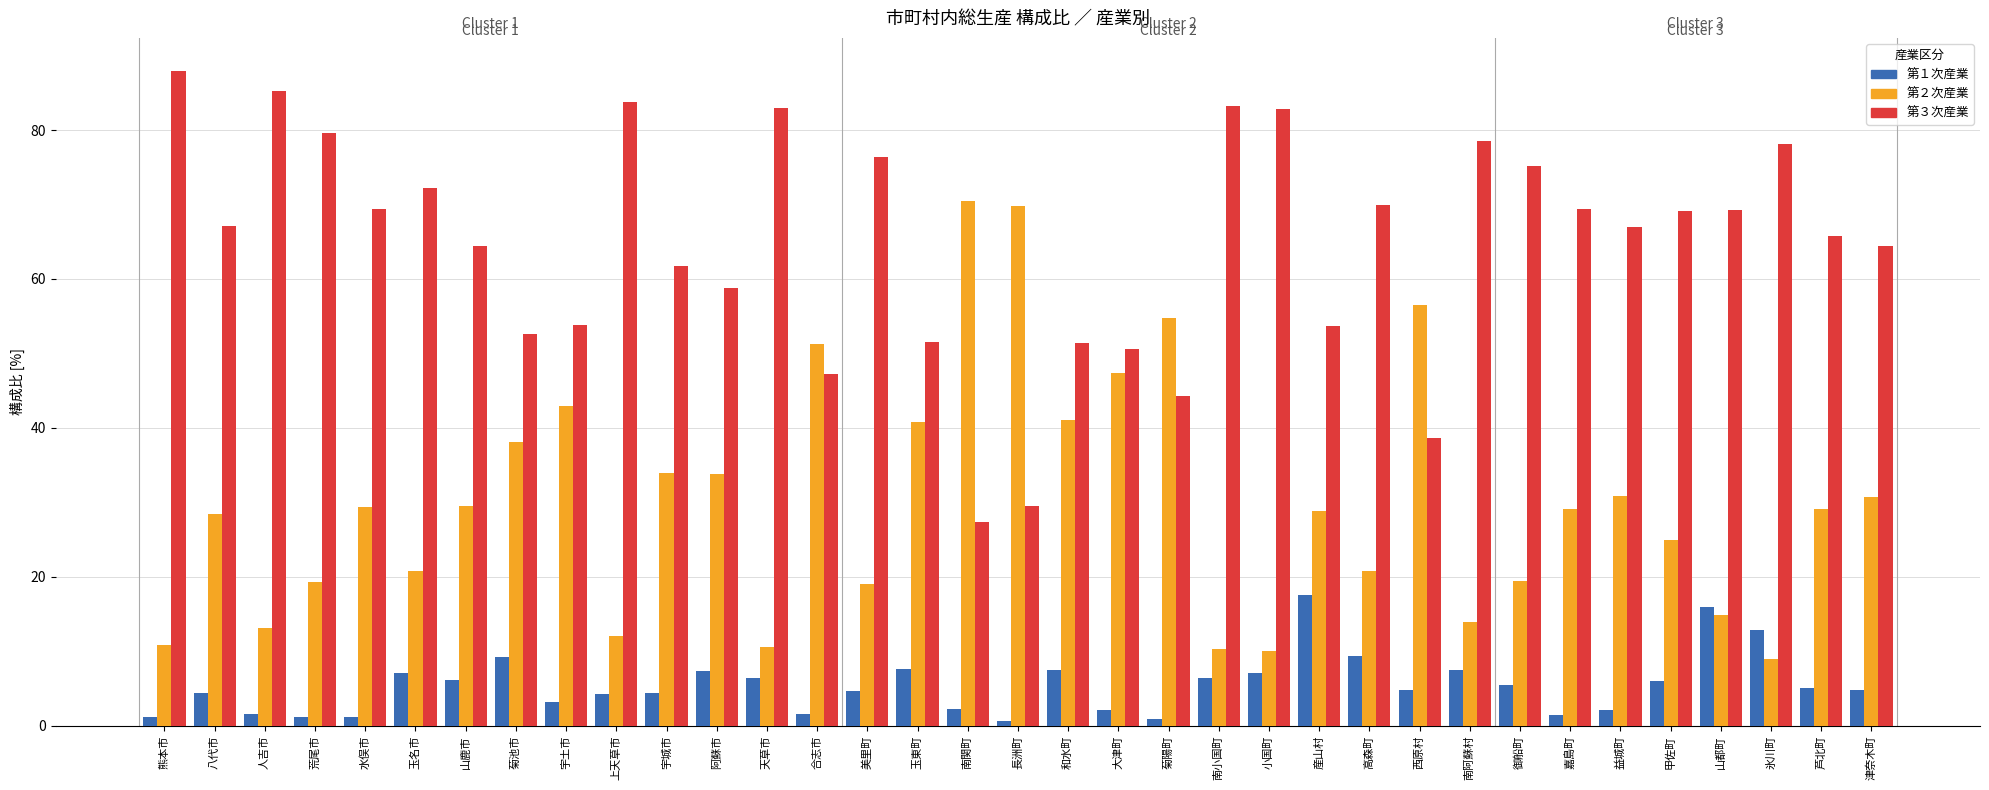

Are the bars horizontal?

No